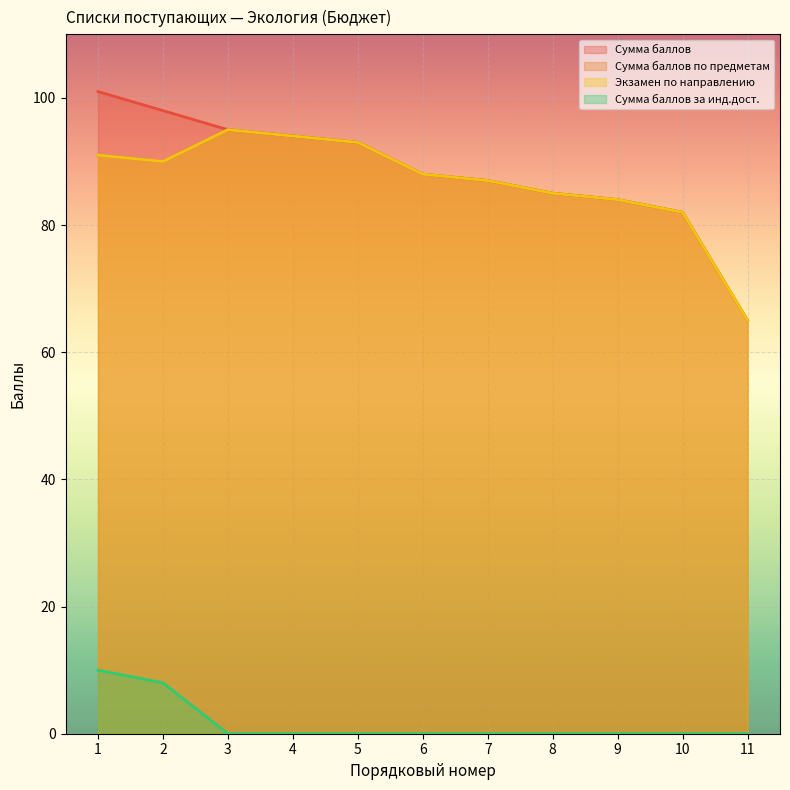

Between 1 and 5, which series saw the biggest shift?

Сумма баллов за инд.дост.